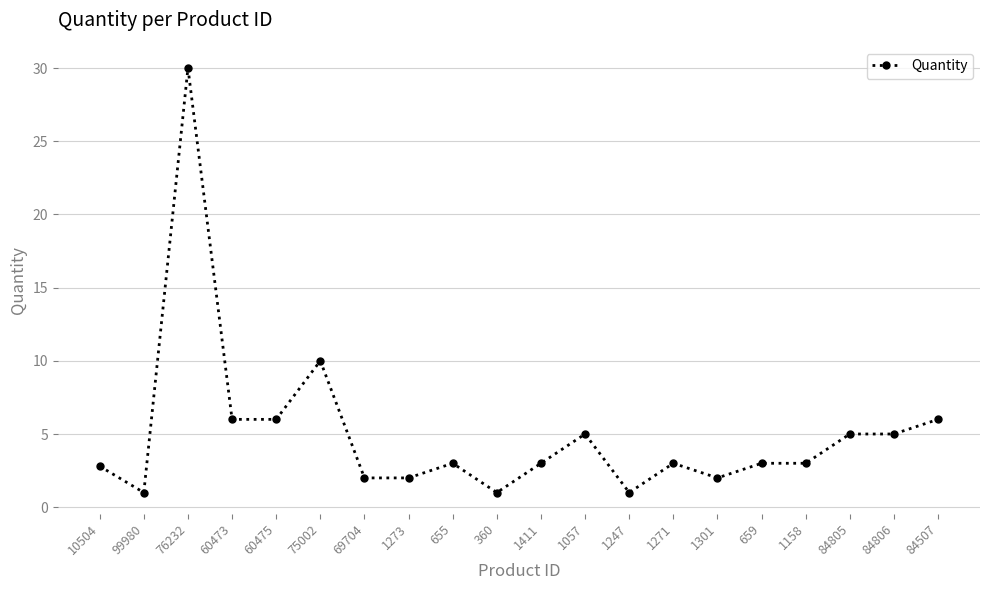

What is the greatest value displayed?

30.0